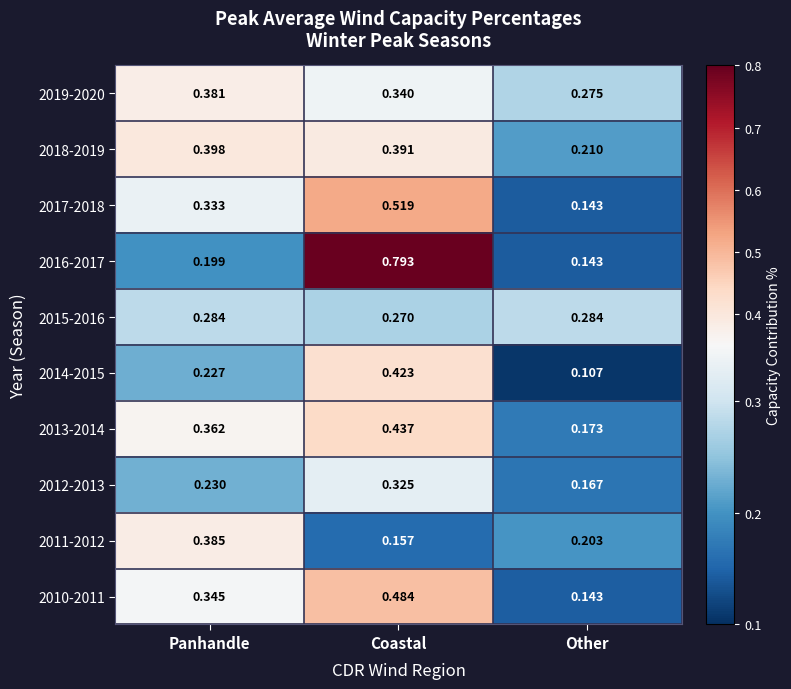

Which series has the largest range (max minus min)?

2016-2017